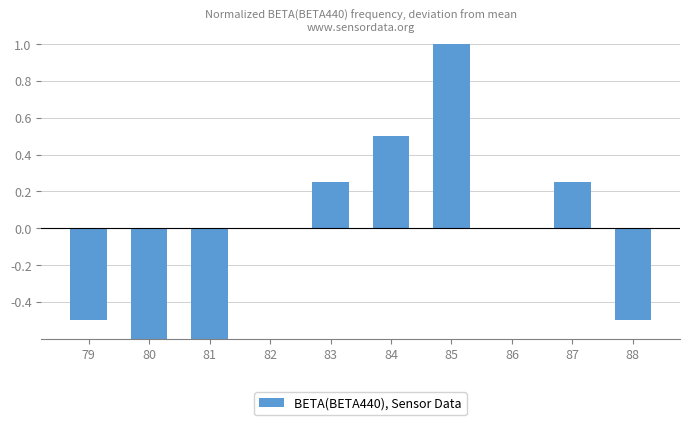

Which category has the lowest value across all series?

80